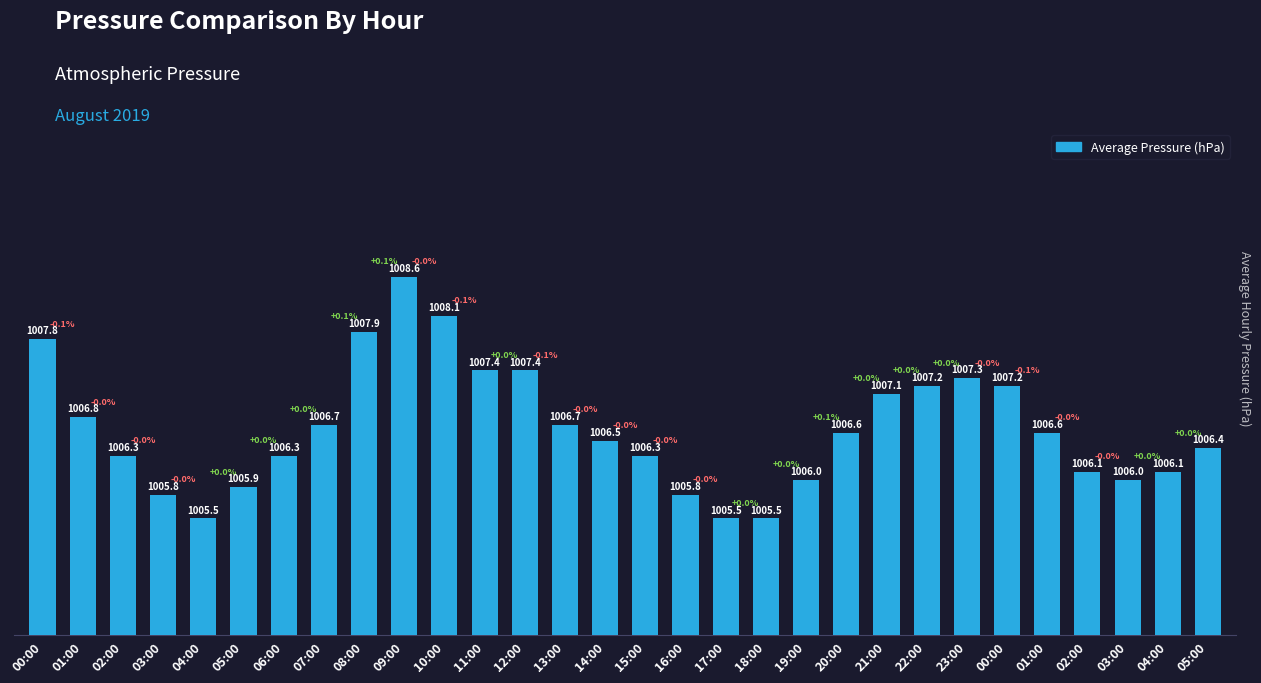

Is it true that the value at 00:00 is 1007.2?

True